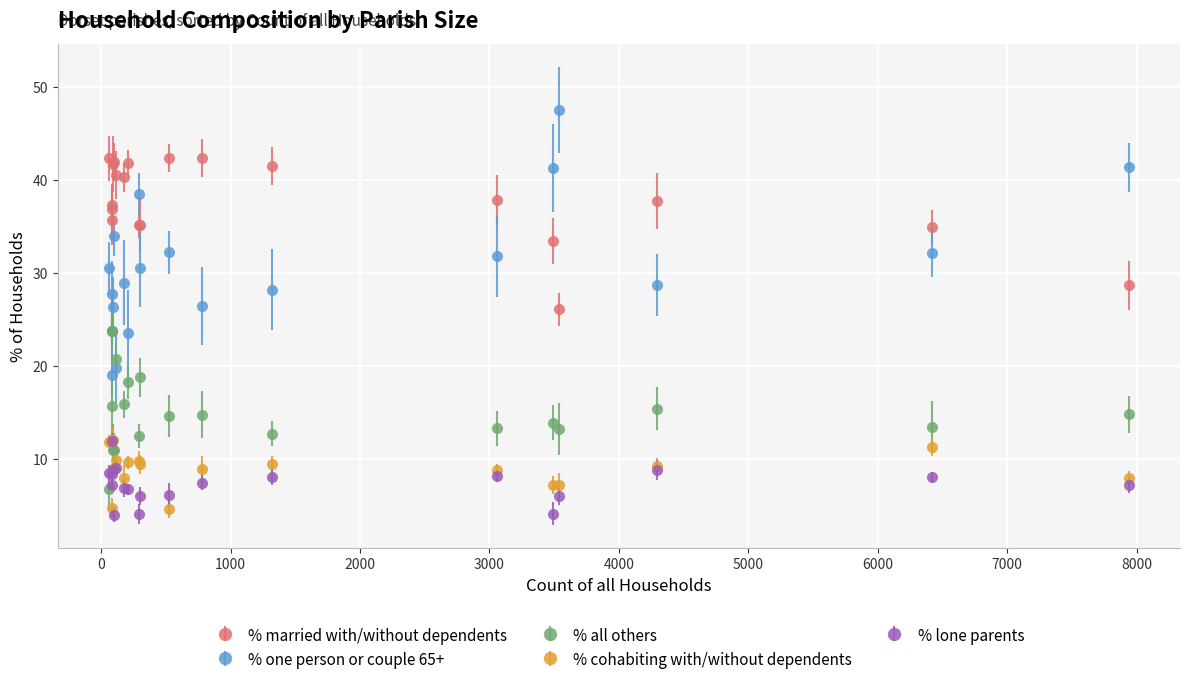

What is the approximate value of % all others at Gussage All Saints?

11.0